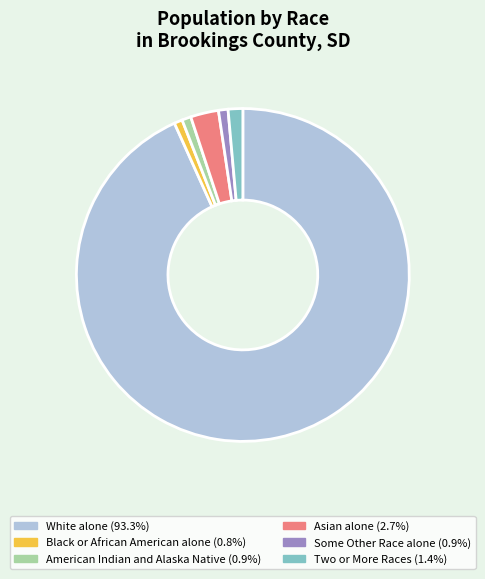

What is the largest slice in the pie chart?

White alone